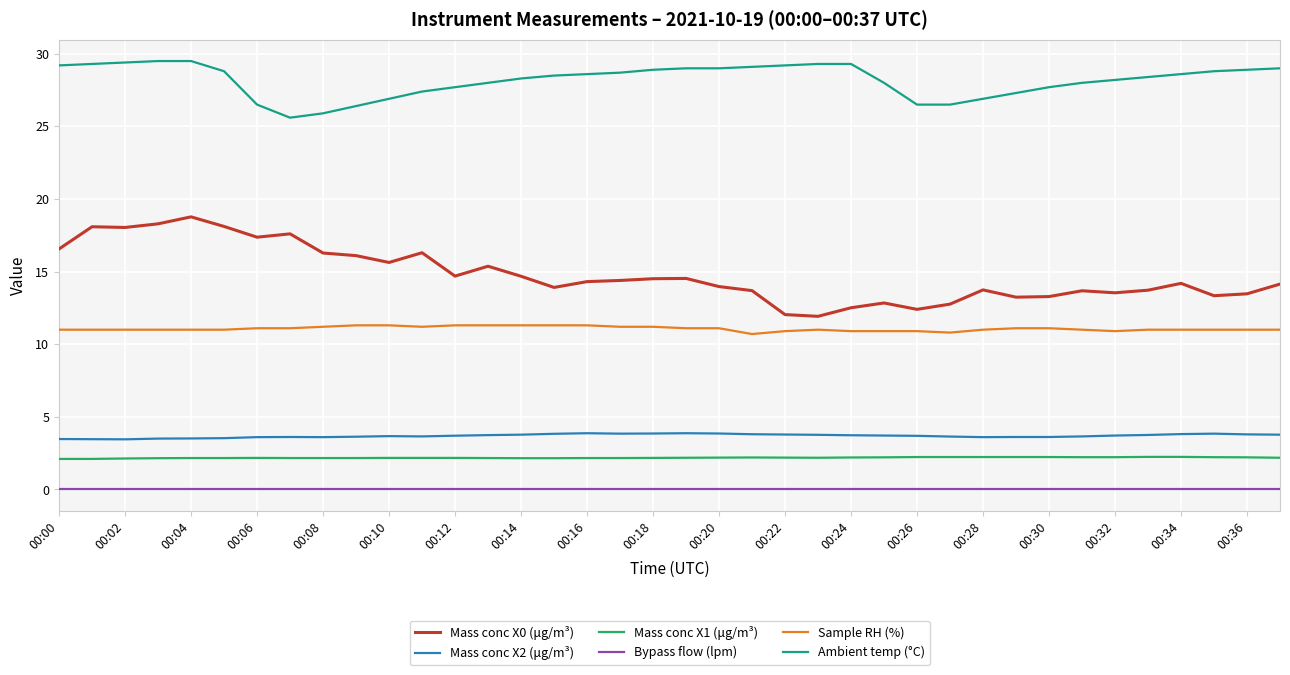

What are all the series names shown in the legend?

Mass conc X0 (μg/m³), Mass conc X2 (μg/m³), Mass conc X1 (μg/m³), Bypass flow (lpm), Sample RH (%), Ambient temp (°C)